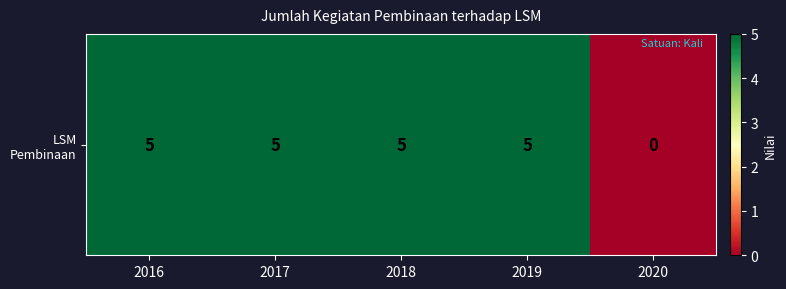

Which has a higher value, 2018 or 2016?

2018